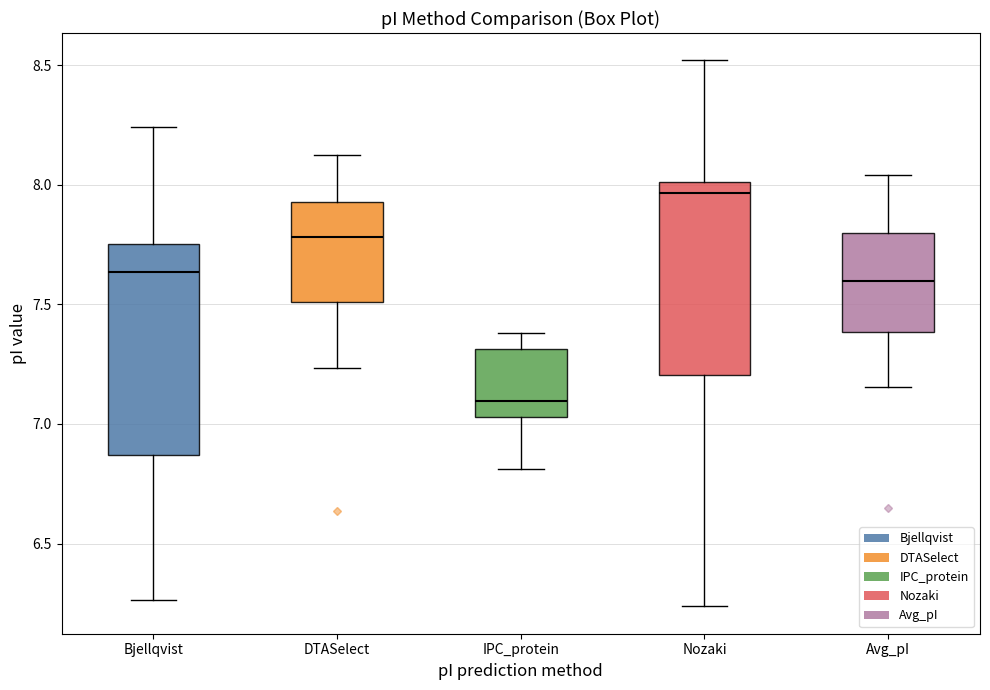

Reading left to right, read every box against the y-axis: the position of its median line, the range the box covers, and the ends of its whiskers. The values are not printed on the chart, so give them approximately, as read against the axis.

Bjellqvist: median 7.65, box 6.85 to 7.75, whiskers 6.25 to 8.25
DTASelect: median 7.80, box 7.50 to 7.95, whiskers 7.25 to 8.15
IPC_protein: median 7.10, box 7.05 to 7.30, whiskers 6.80 to 7.40
Nozaki: median 7.95, box 7.20 to 8.00, whiskers 6.25 to 8.50
Avg_pI: median 7.60, box 7.40 to 7.80, whiskers 7.15 to 8.05